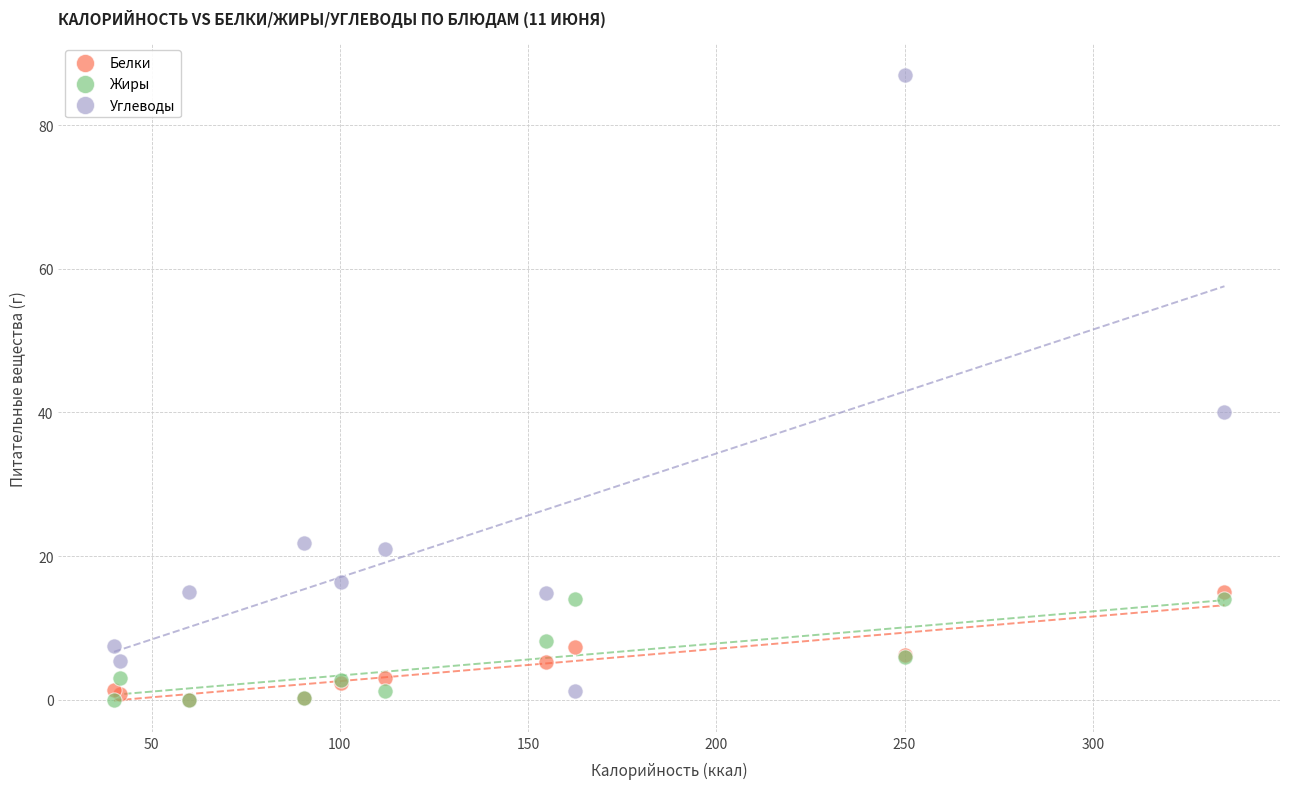

Which series has the largest Y range (max minus min)?

Углеводы